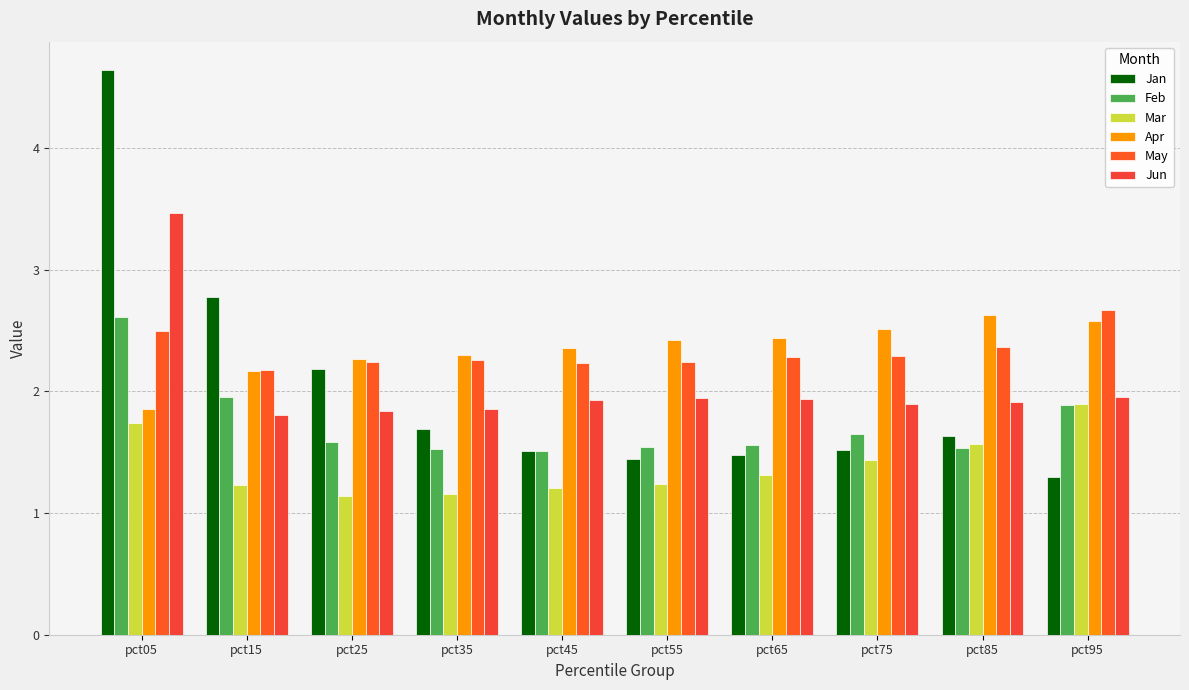

Which has a higher value, pct45 or pct35?

pct35